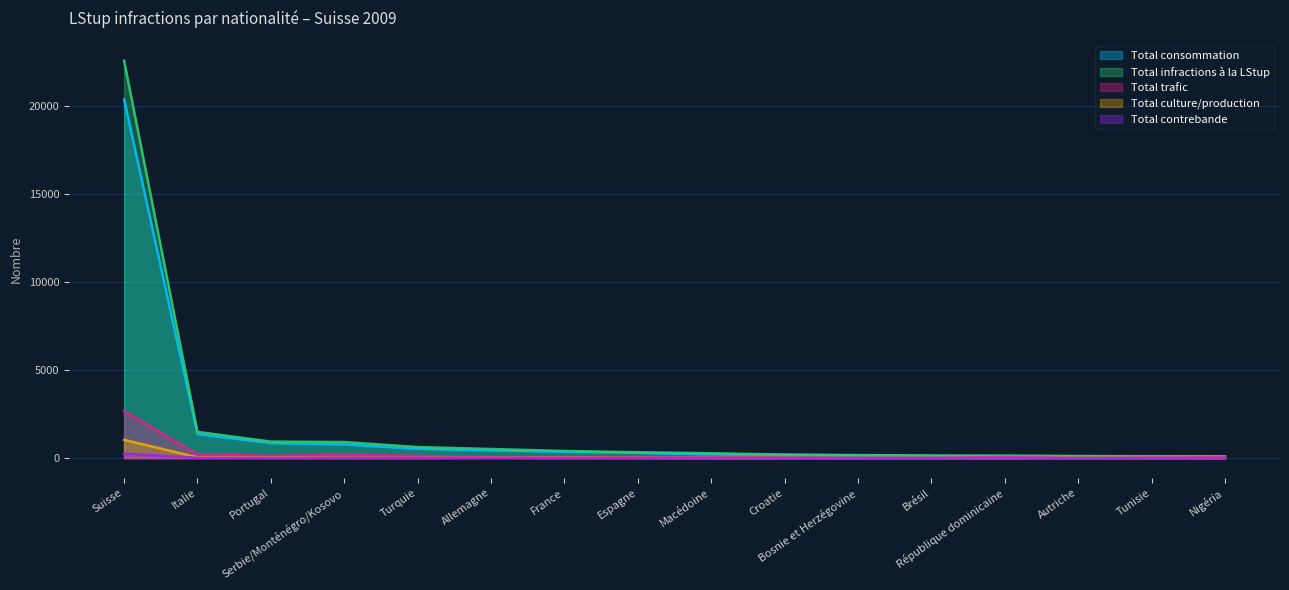

The value of Total infractions à la LStup at Bosnie et Herzégovine is 99. True or false?

False